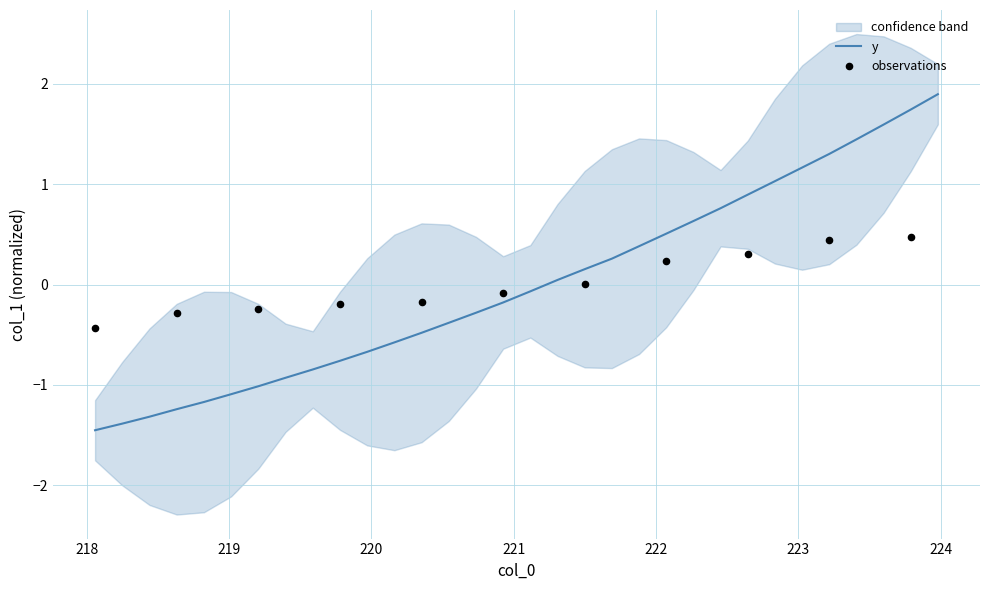

What is the minimum value for y?

-1.5